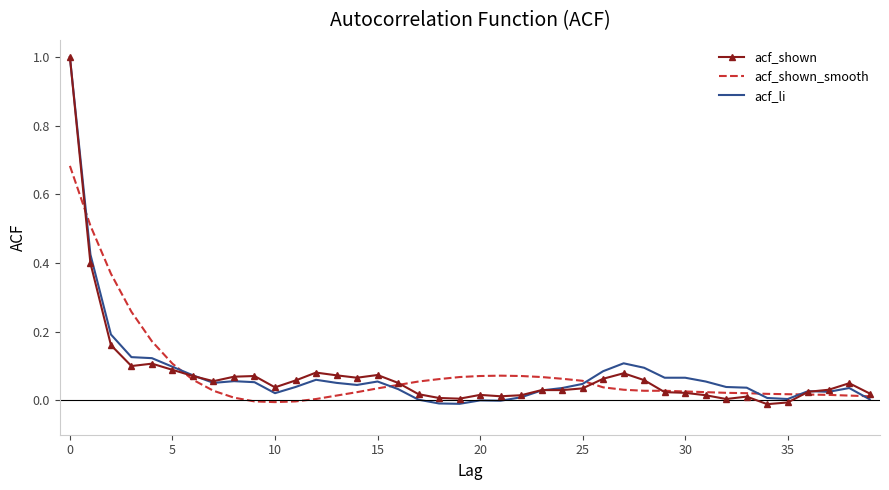

What is the maximum value shown in the chart?

1.0